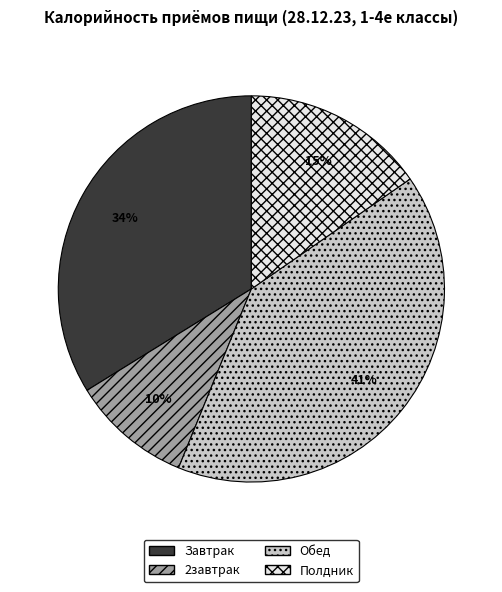

Approximately how many times larger is the value at 2завтрак compared to Завтрак?

0.3